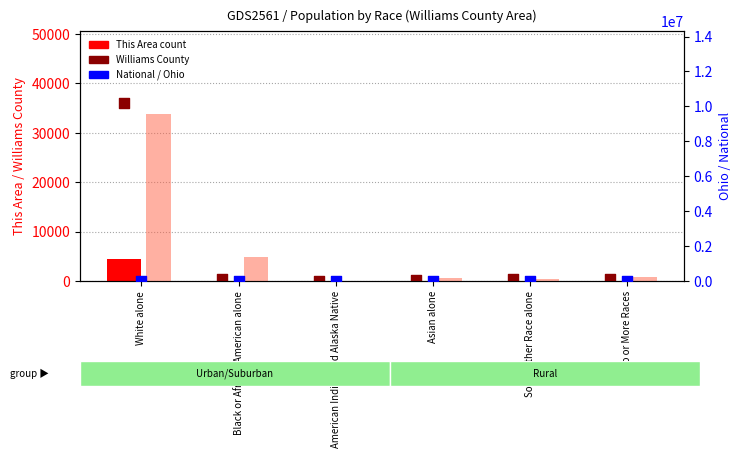

What is the total value across all series at Asian alone?

192480.7